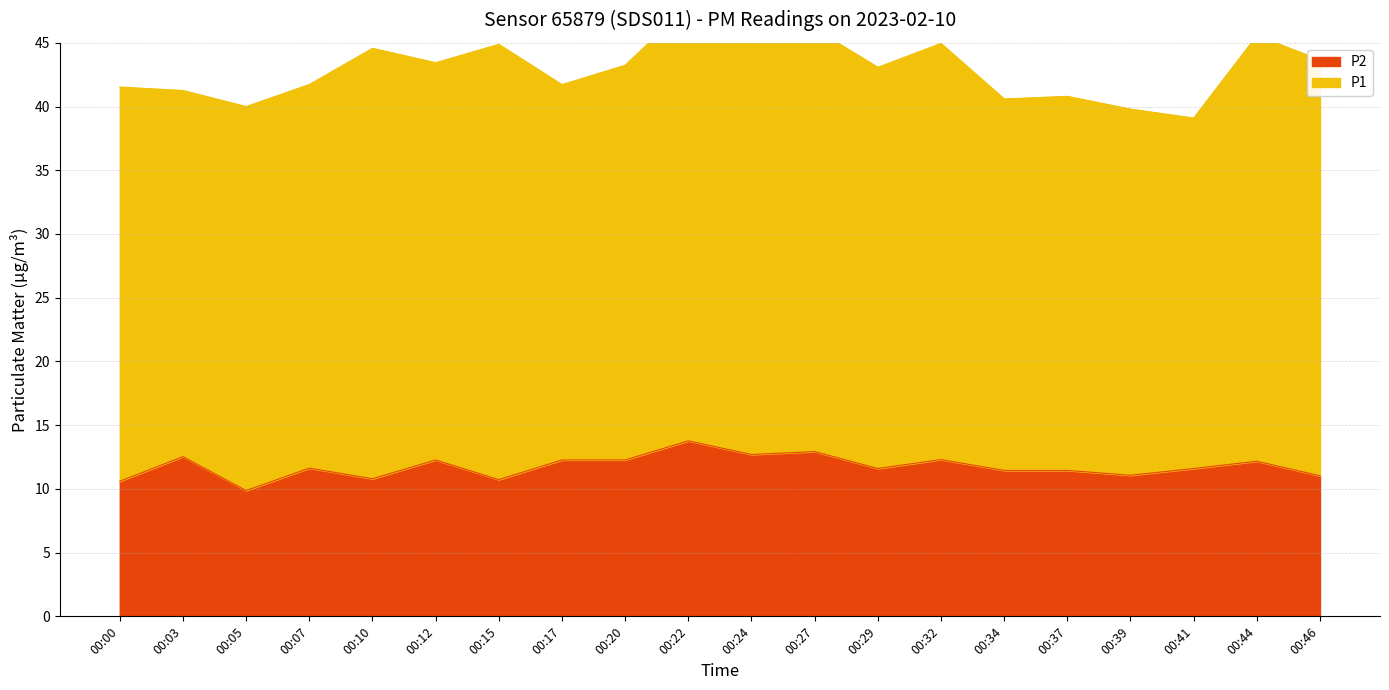

Reading left to right, extract all data points from this chart.

10.6	12.5	9.9	11.6	10.8	12.3	10.7	12.3	12.3	13.8	12.7	12.9	11.6	12.3	11.4	11.4	11.1	11.6	12.2	11.0